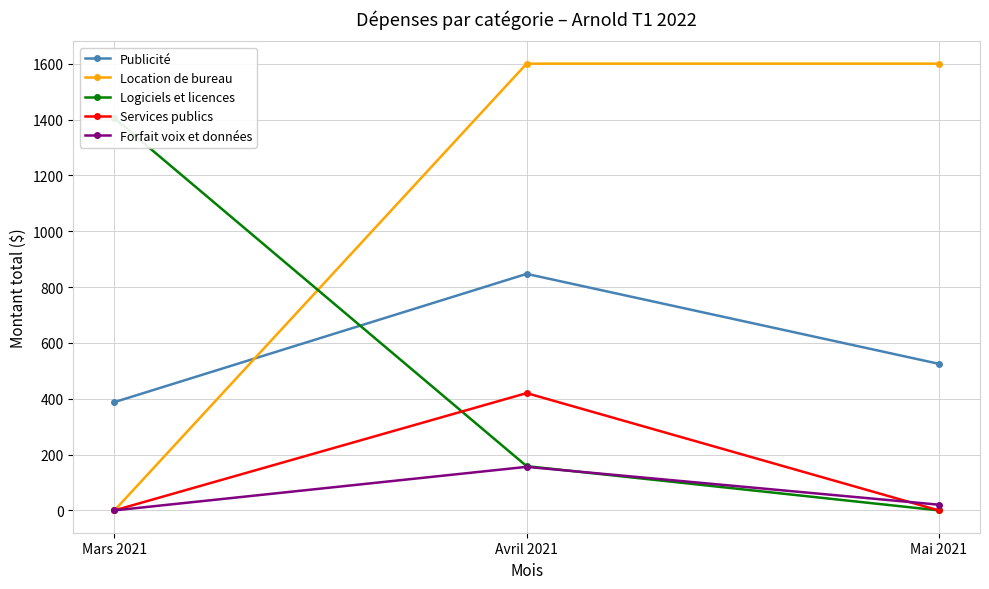

Between Mars 2021 and Avril 2021, which series saw the biggest shift?

Location de bureau